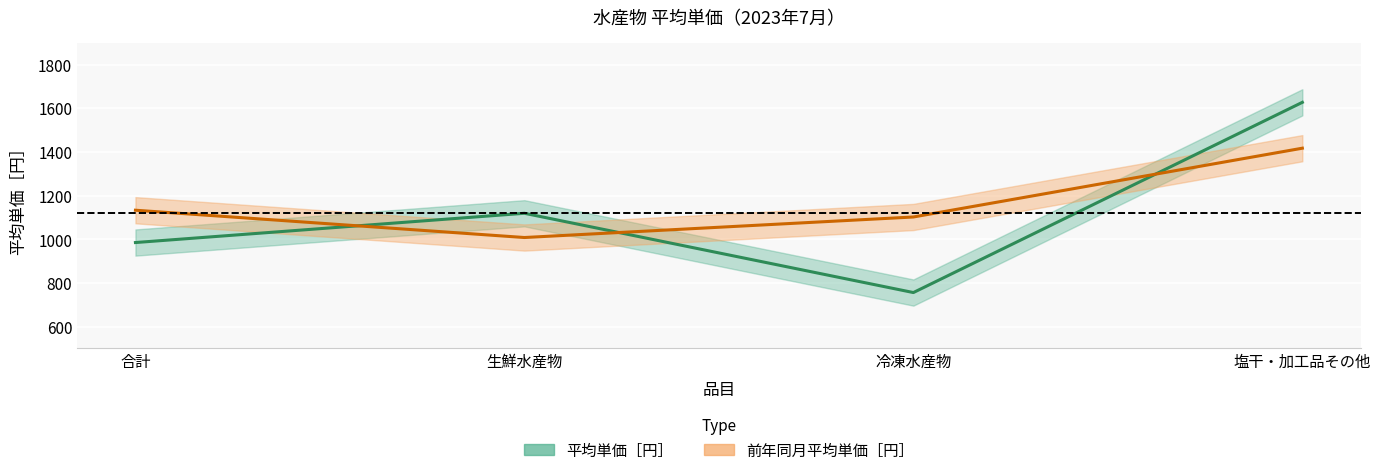

What is the sum of all 平均単価［円］ values?

4487